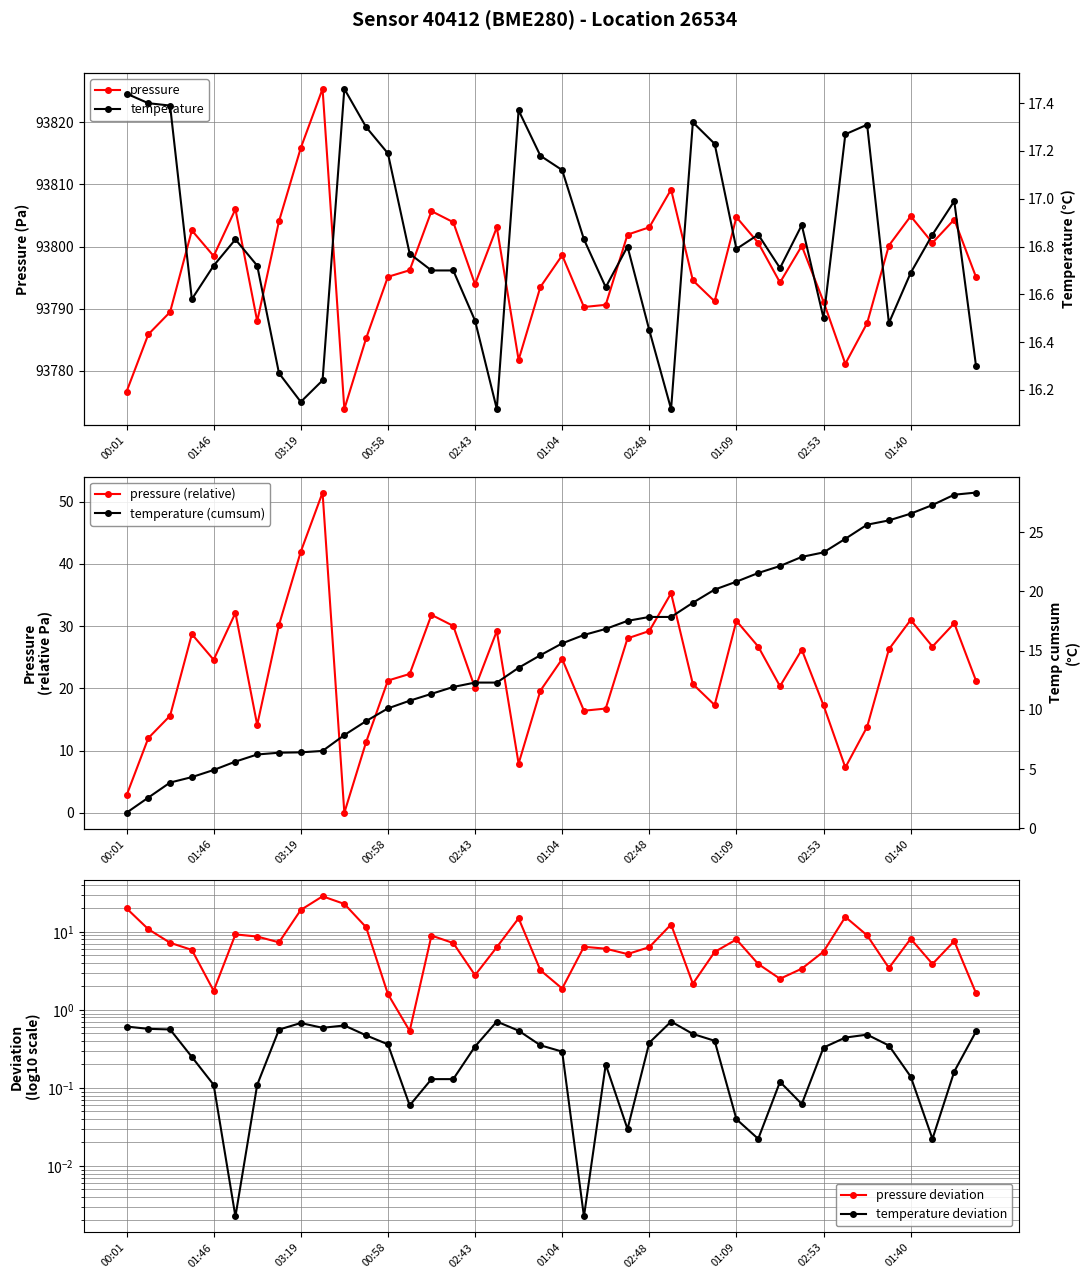

The value of temperature deviation at 26 is 0.5. True or false?

True